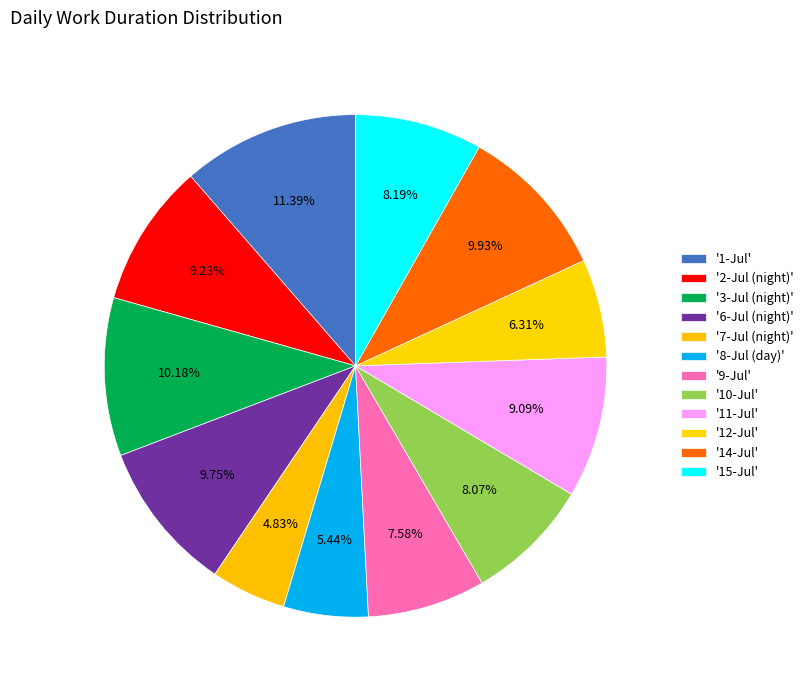

How many slices are in this pie chart?

12